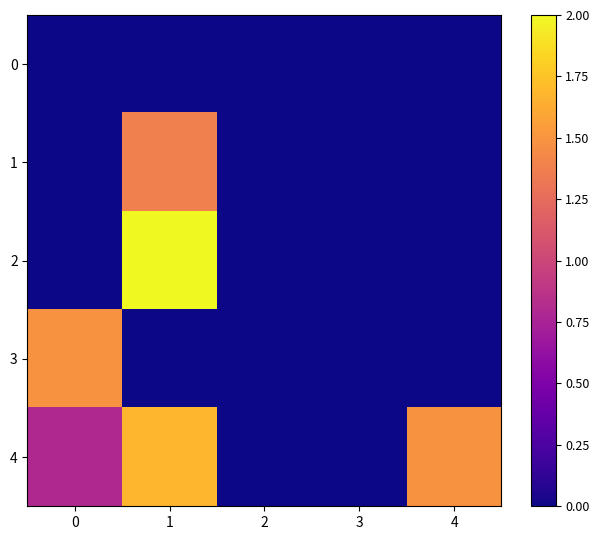

How many categories are shown in the chart?

5